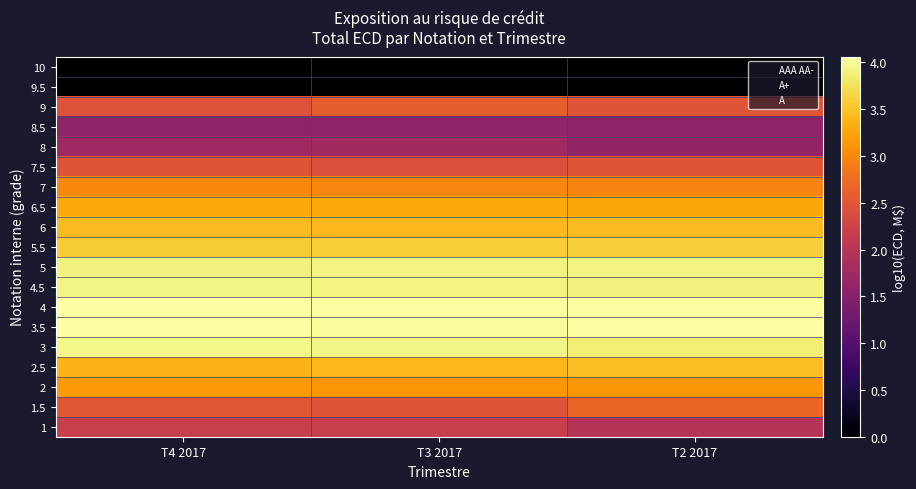

At how many categories does at least one series exceed 3?

3